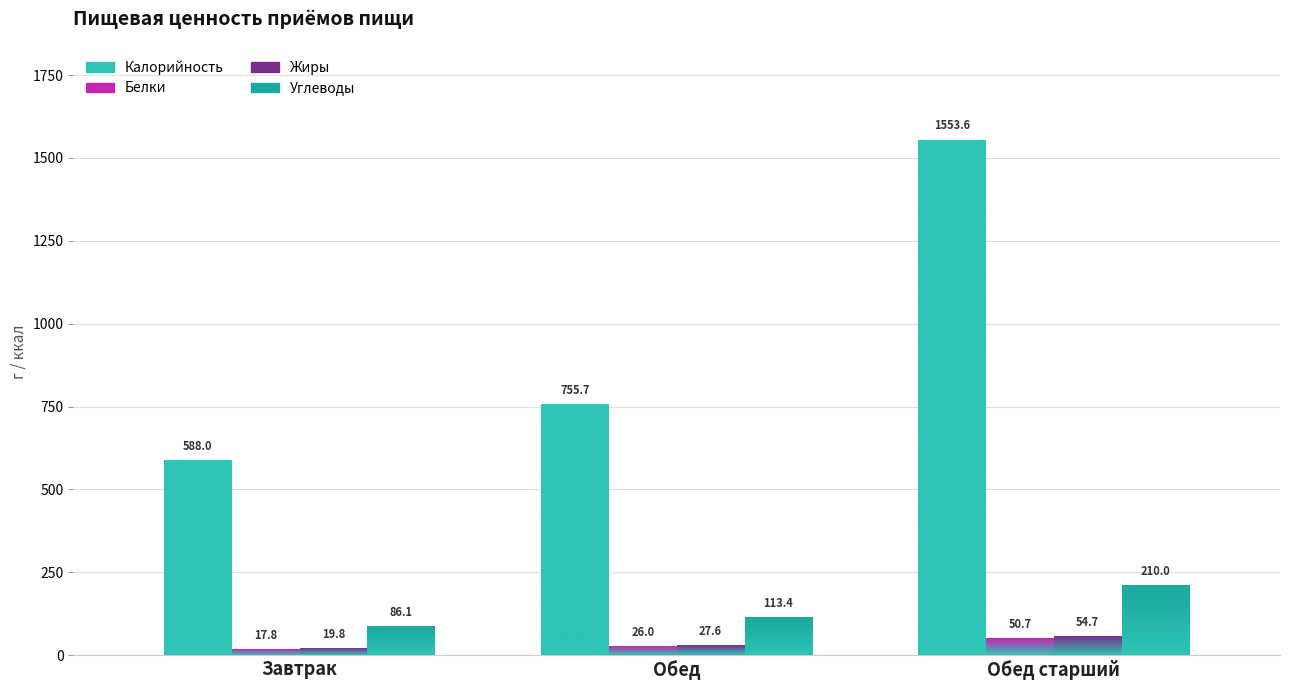

Reading left to right, what are all the values shown in this chart?

Калорийность: Завтрак=588.0	Обед=755.7	Обед старший=1553.6
Белки: Завтрак=17.8	Обед=26.0	Обед старший=50.7
Жиры: Завтрак=19.8	Обед=27.6	Обед старший=54.7
Углеводы: Завтрак=86.1	Обед=113.4	Обед старший=210.0